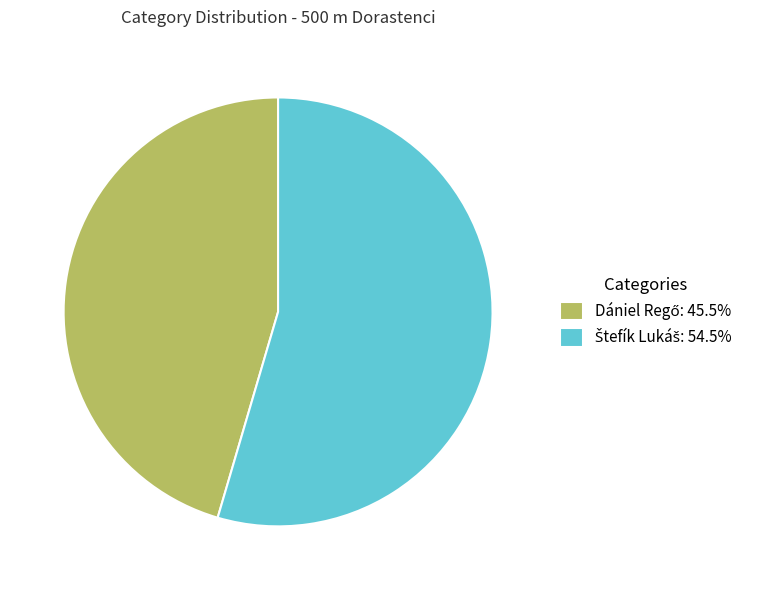

Is there any slice that represents more than half of the pie?

Yes